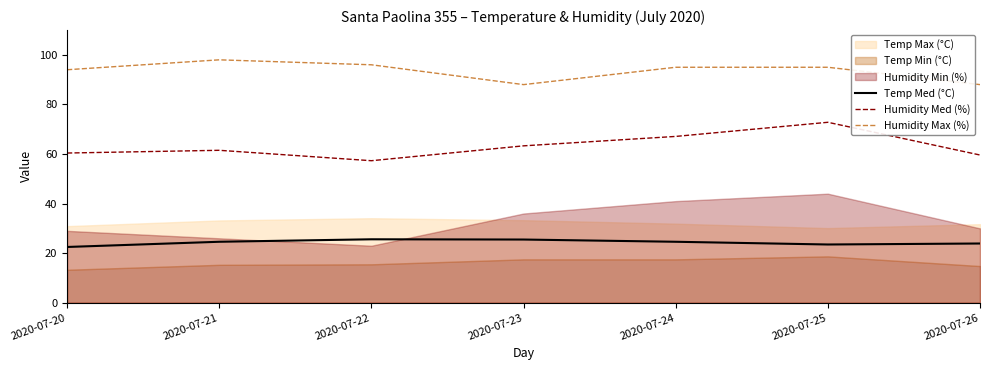

True or false: Temp Med (°C) and Humidity Max (%) cross at least once.

False